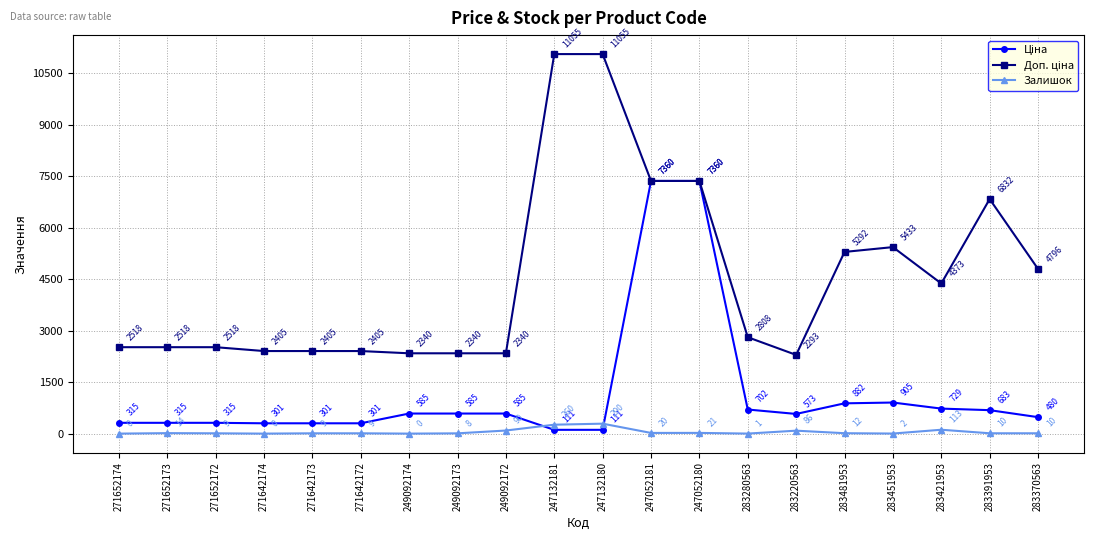

At how many categories does at least one series exceed 1705?

20